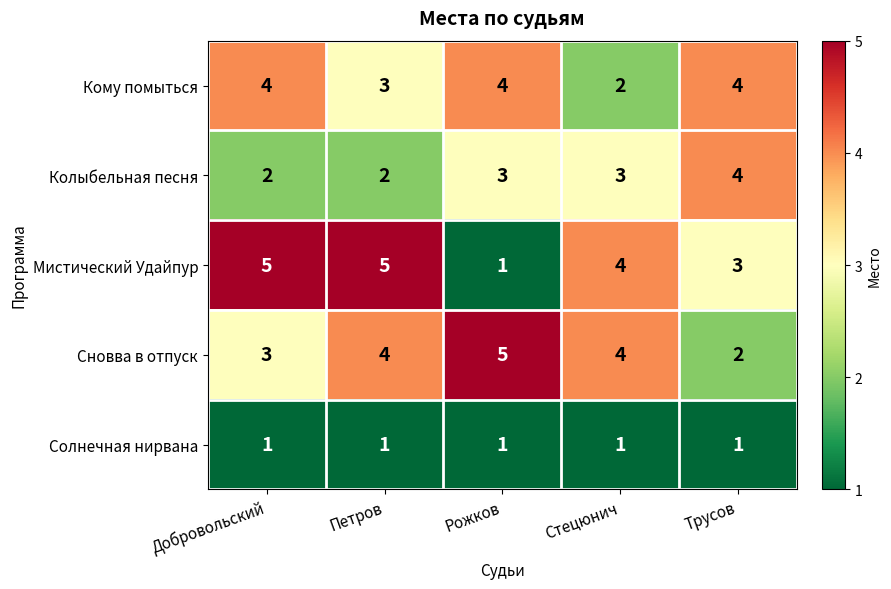

What is the total value across all series at Добровольский?

15